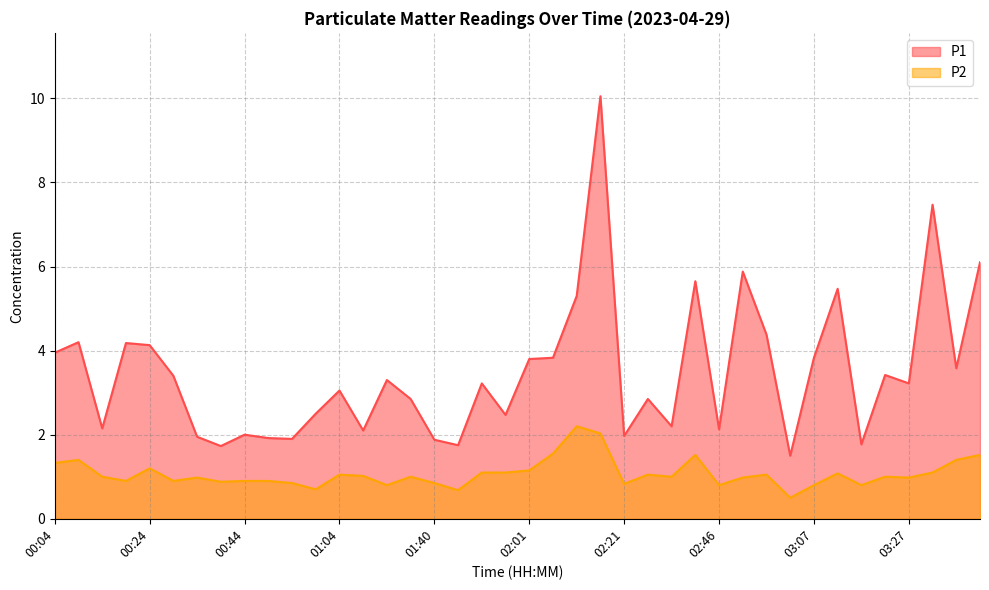

True or false: P2 and P1 cross at least once.

False